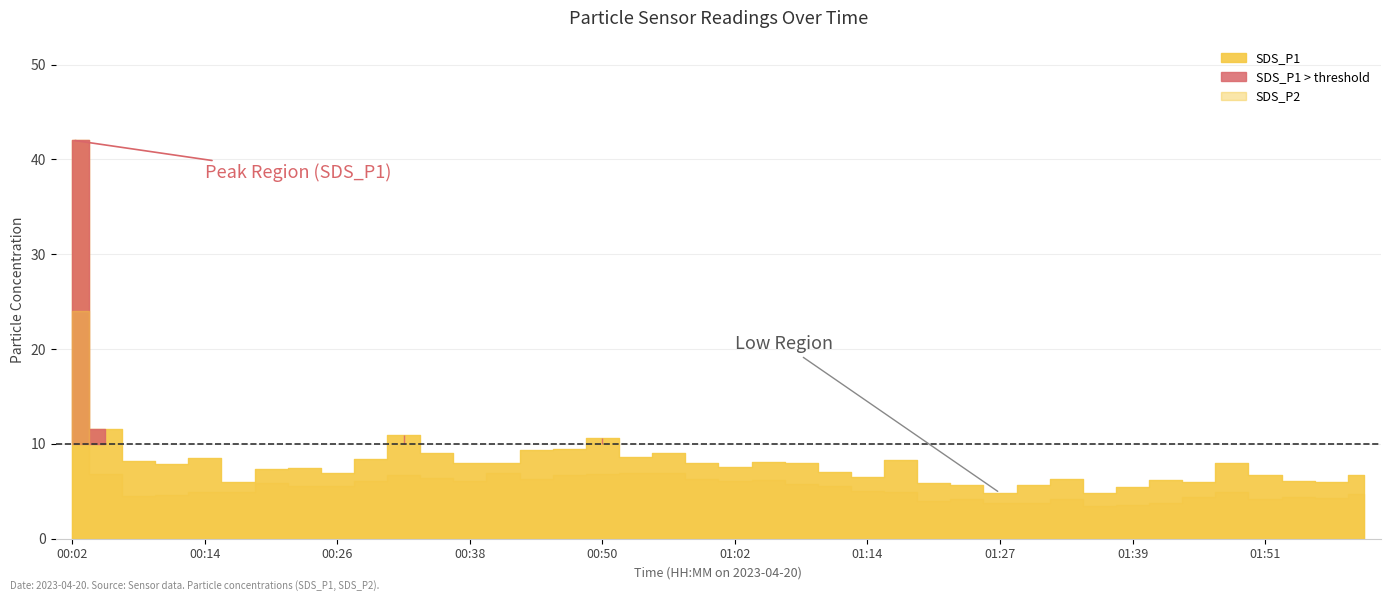

Where is SDS_P1 nearest to the value 23?

00:05